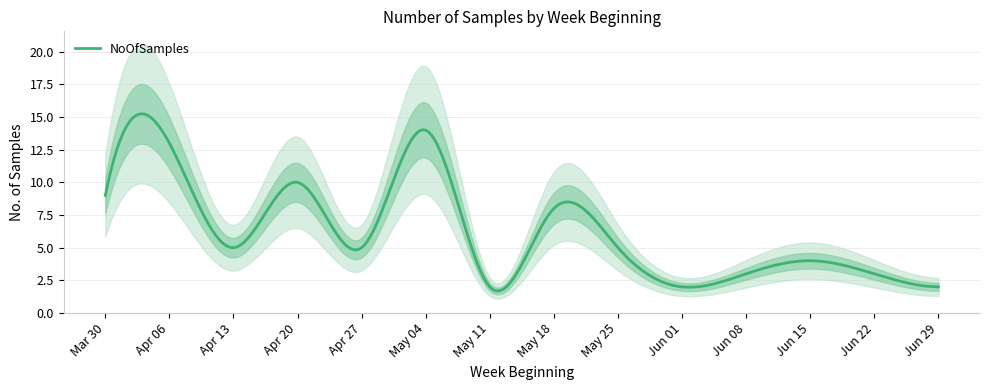

What is the ratio of the value at 2020-04-27 to the value at 2020-06-08?

1.7